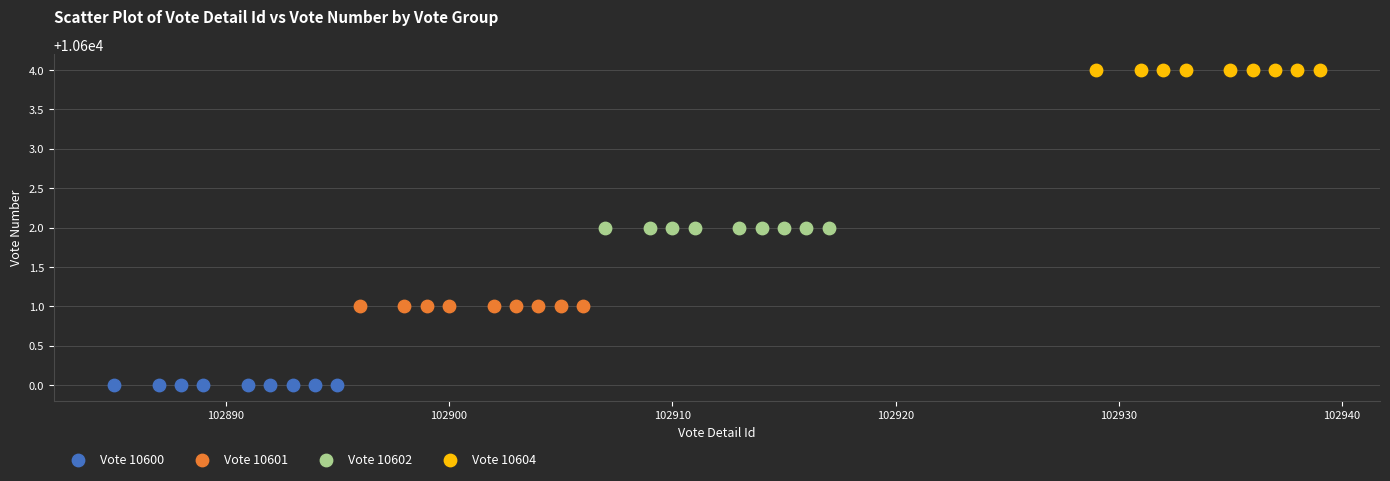

Which series reaches the maximum Y coordinate?

Vote 10604